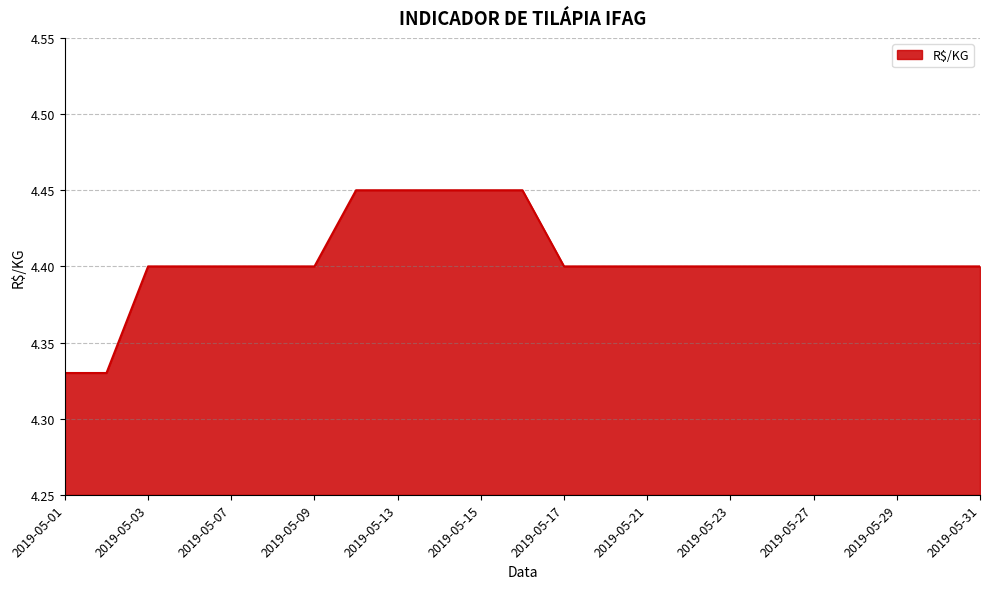

What is the value of the 14th point from the left?

4.4